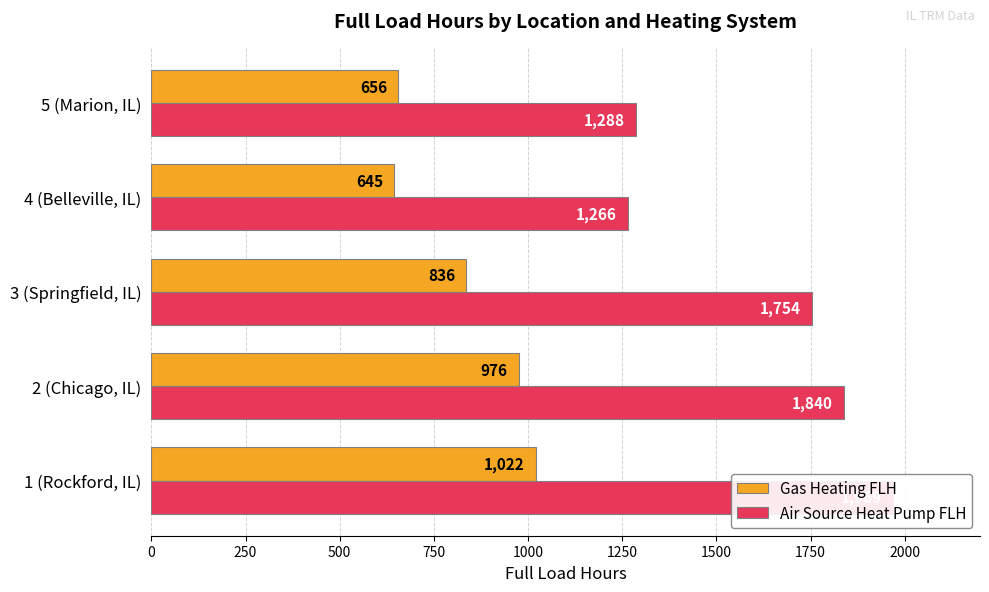

Which series has the largest total across all categories?

Air Source Heat Pump FLH